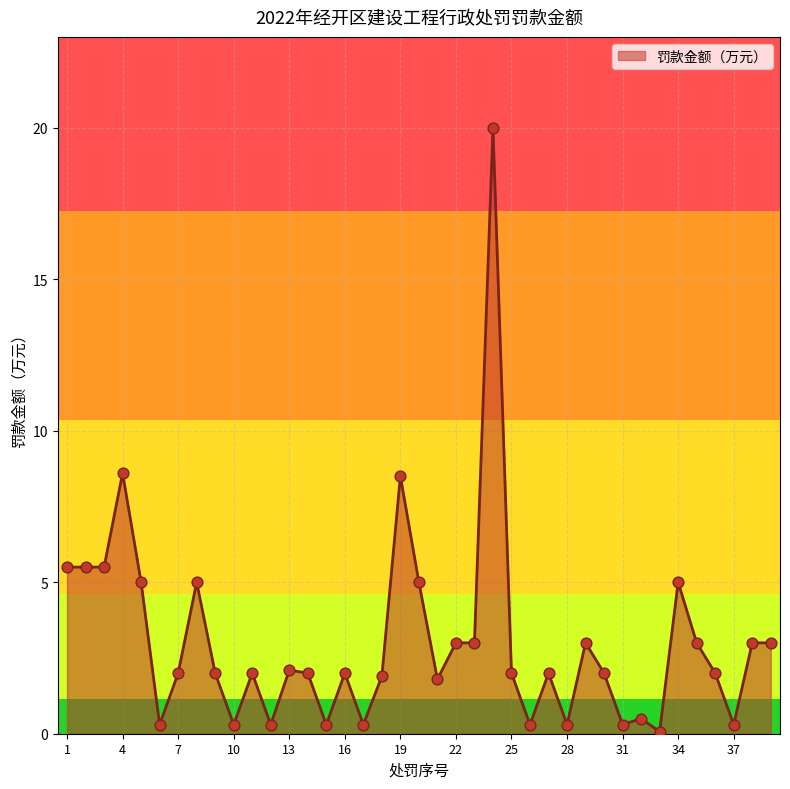

What is the maximum value shown in the chart?

20.0